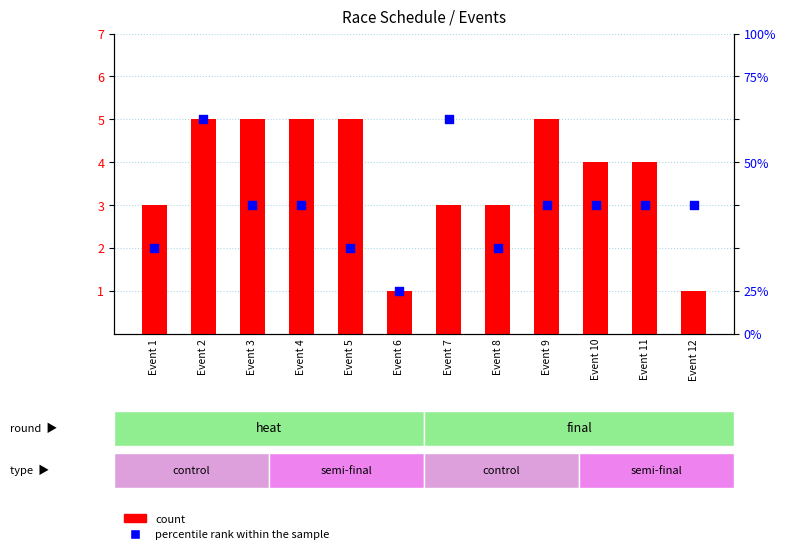

What are all the series names shown in the legend?

count, percentile rank within the sample